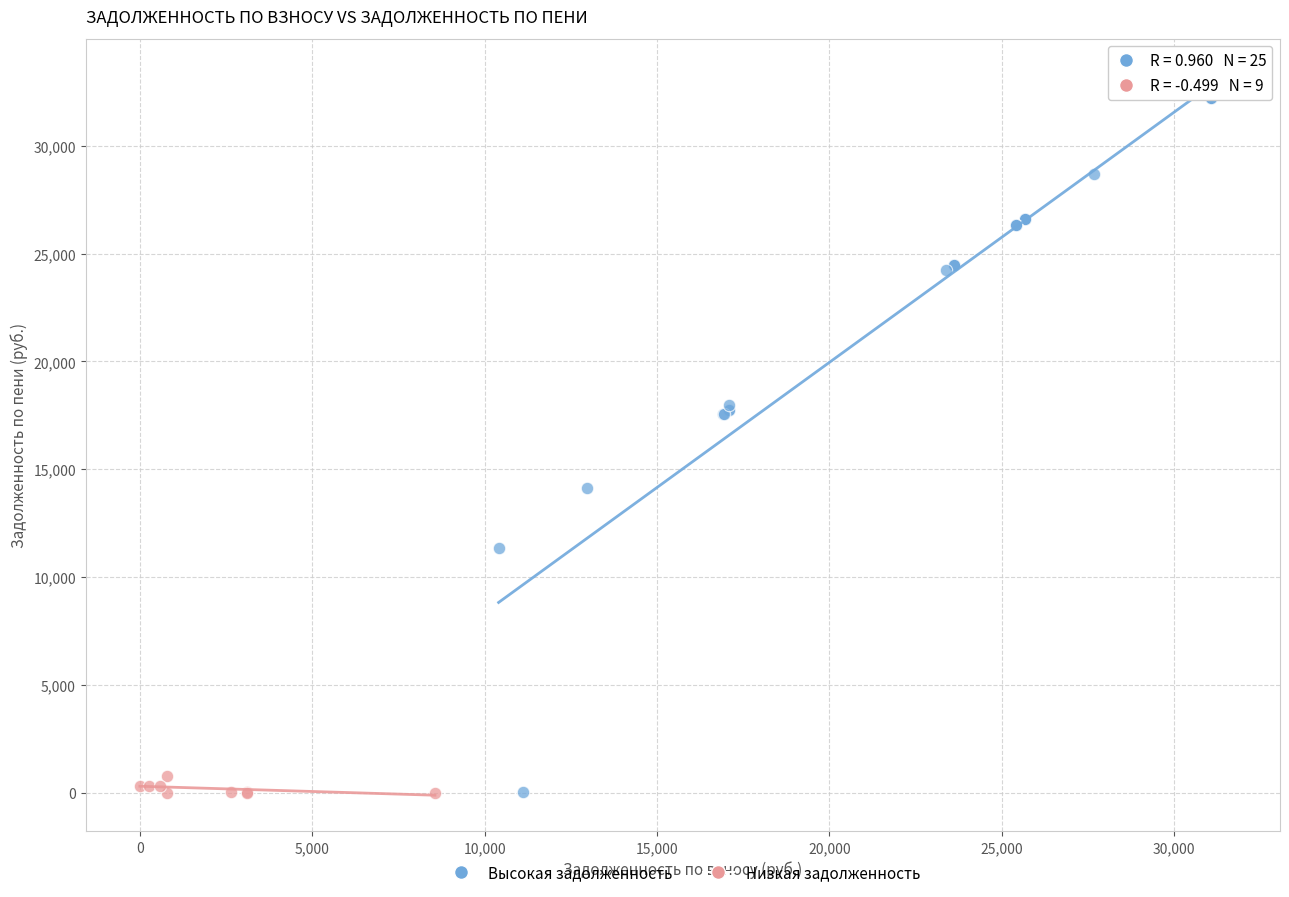

Which series contains the highest Y value?

Высокая задолженность